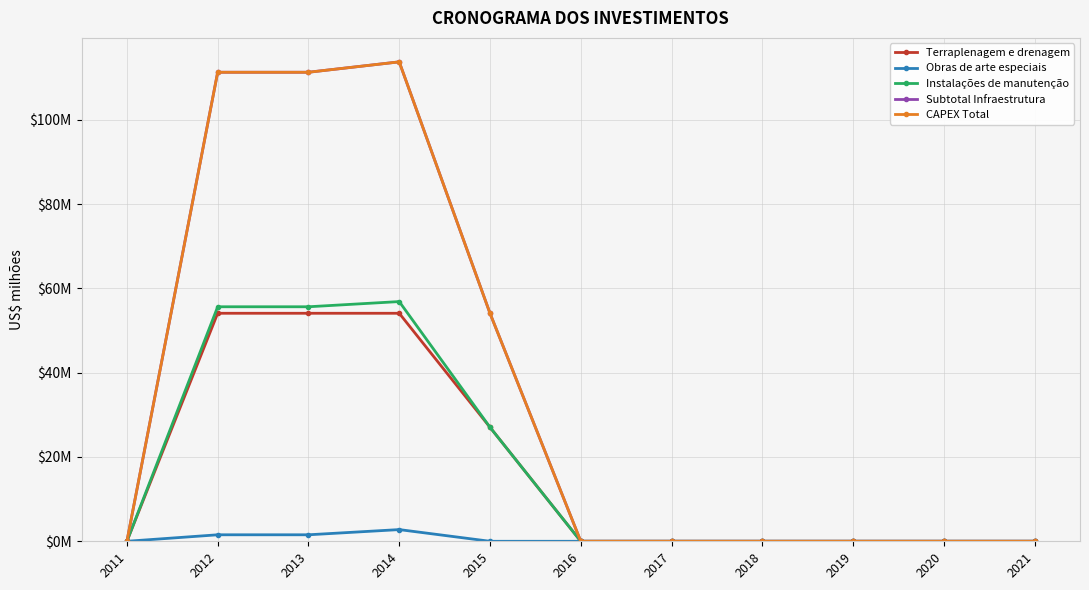

Which series has the largest total across all categories?

Subtotal Infraestrutura